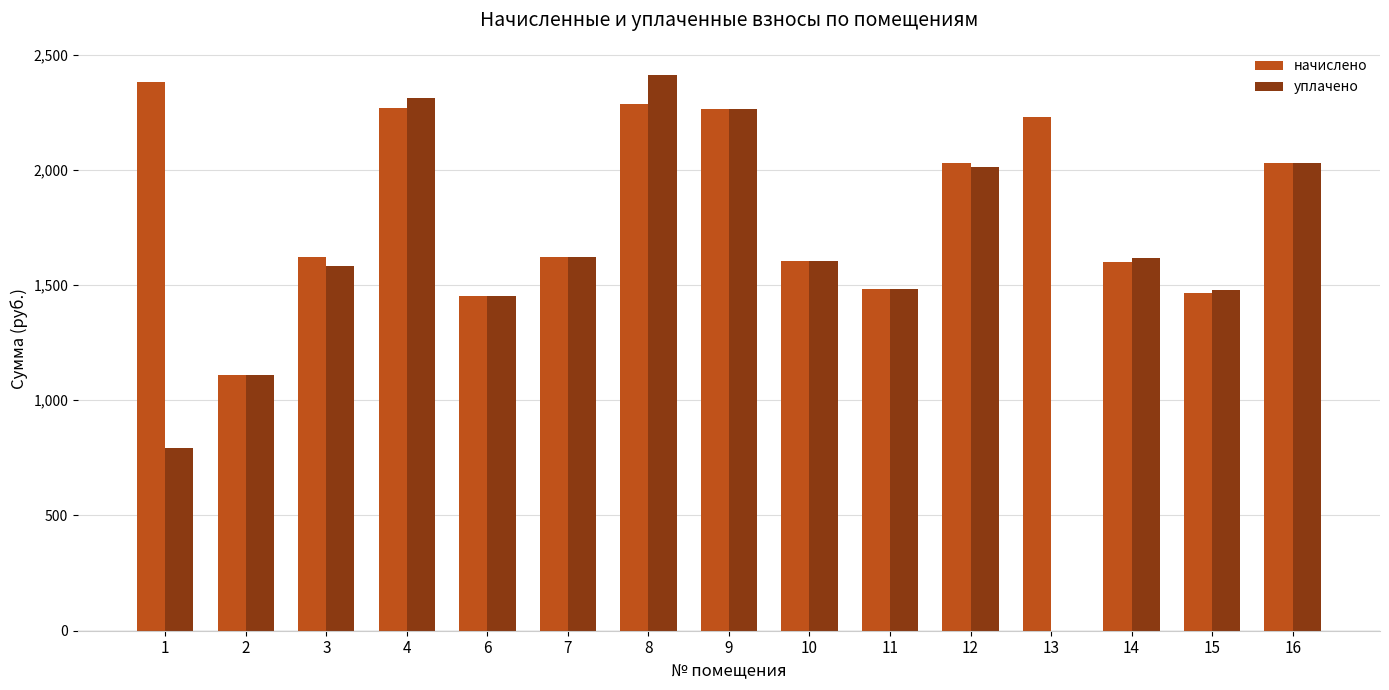

Which category has the highest value across all series?

8